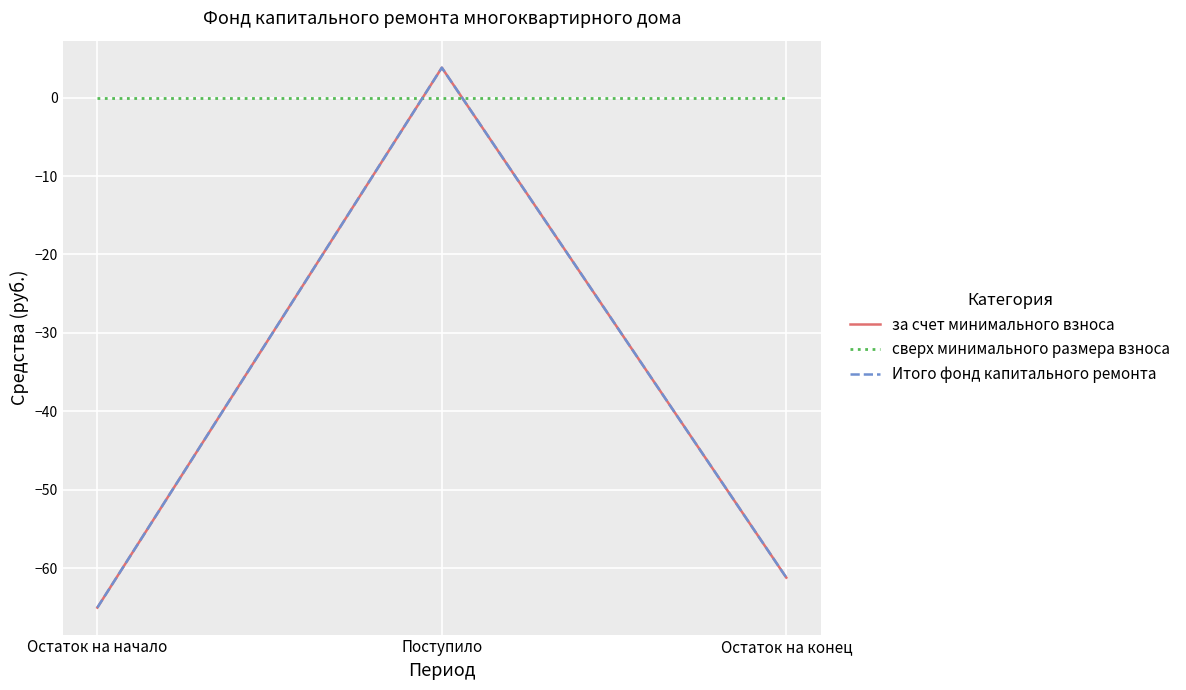

How many lines are shown in the chart?

3